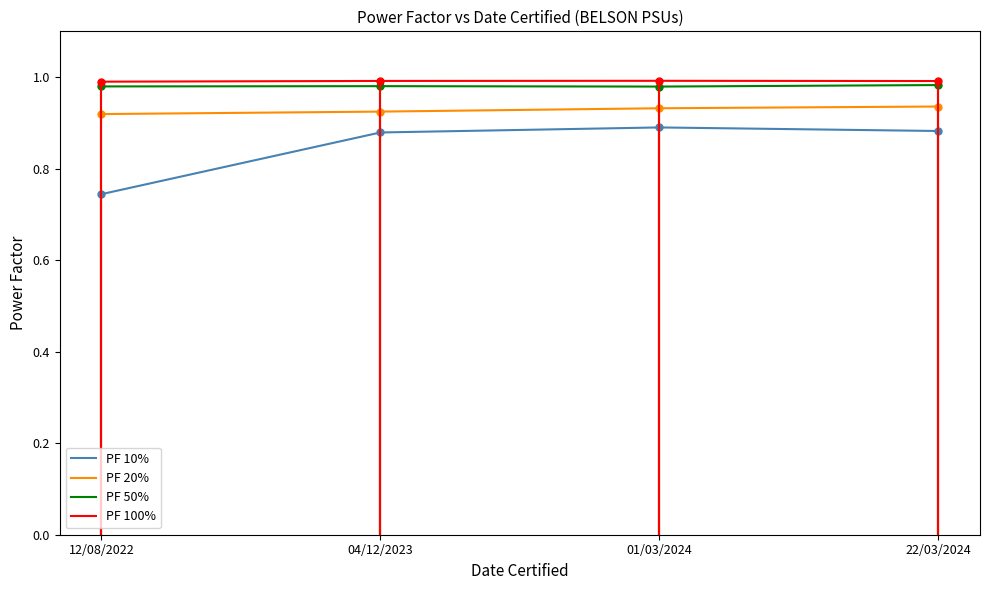

At which category is the sum across all series the highest?

01/03/2024